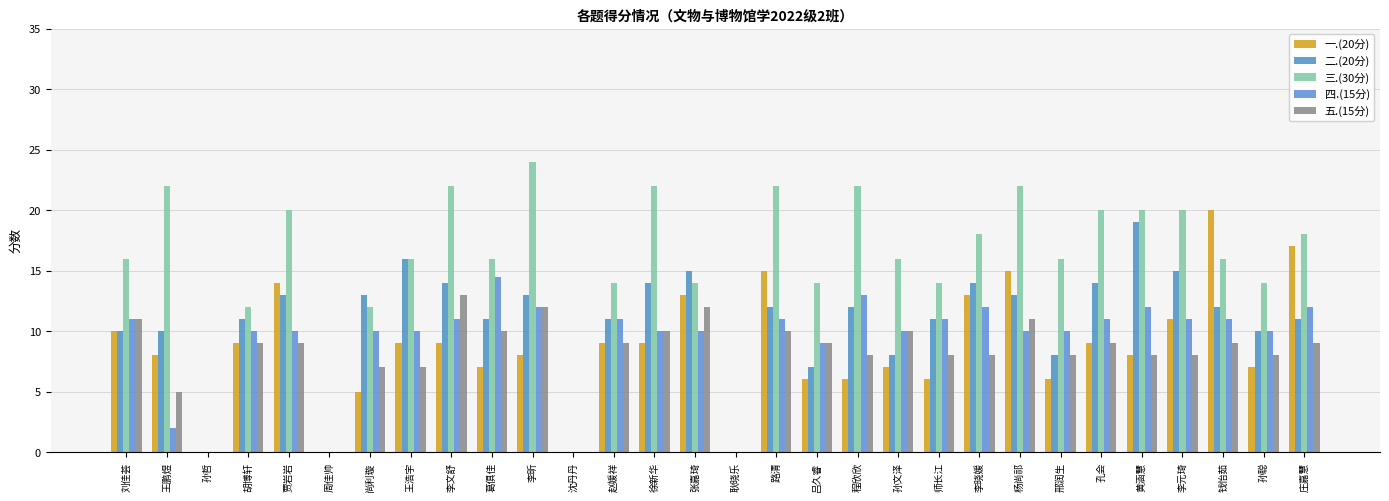

At which label is 五.(15分) closest to 6?

王鹏煜